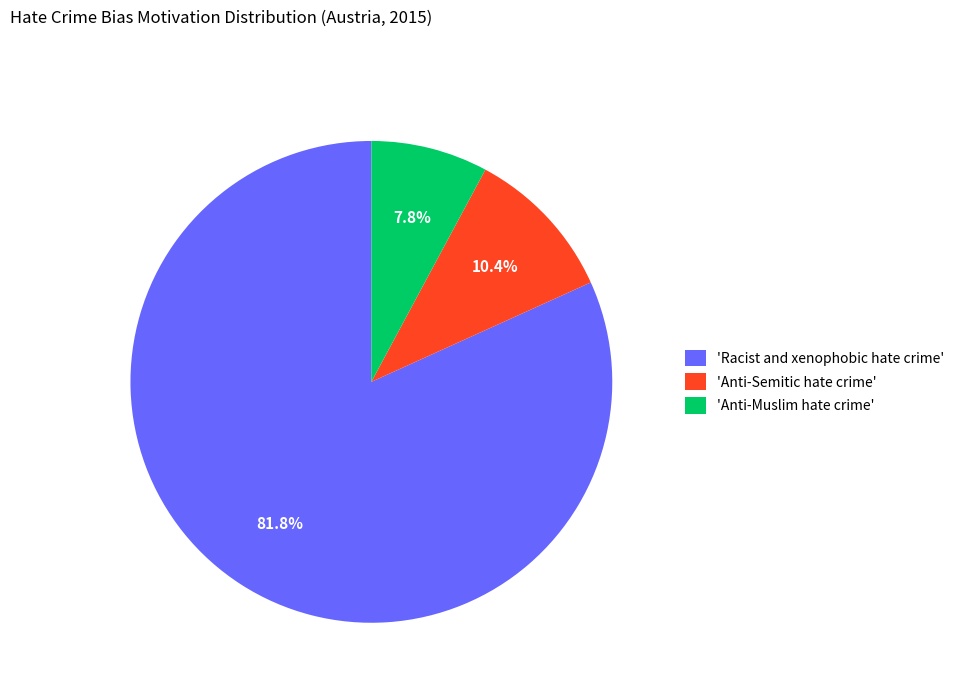

Does any single category account for the majority?

Yes